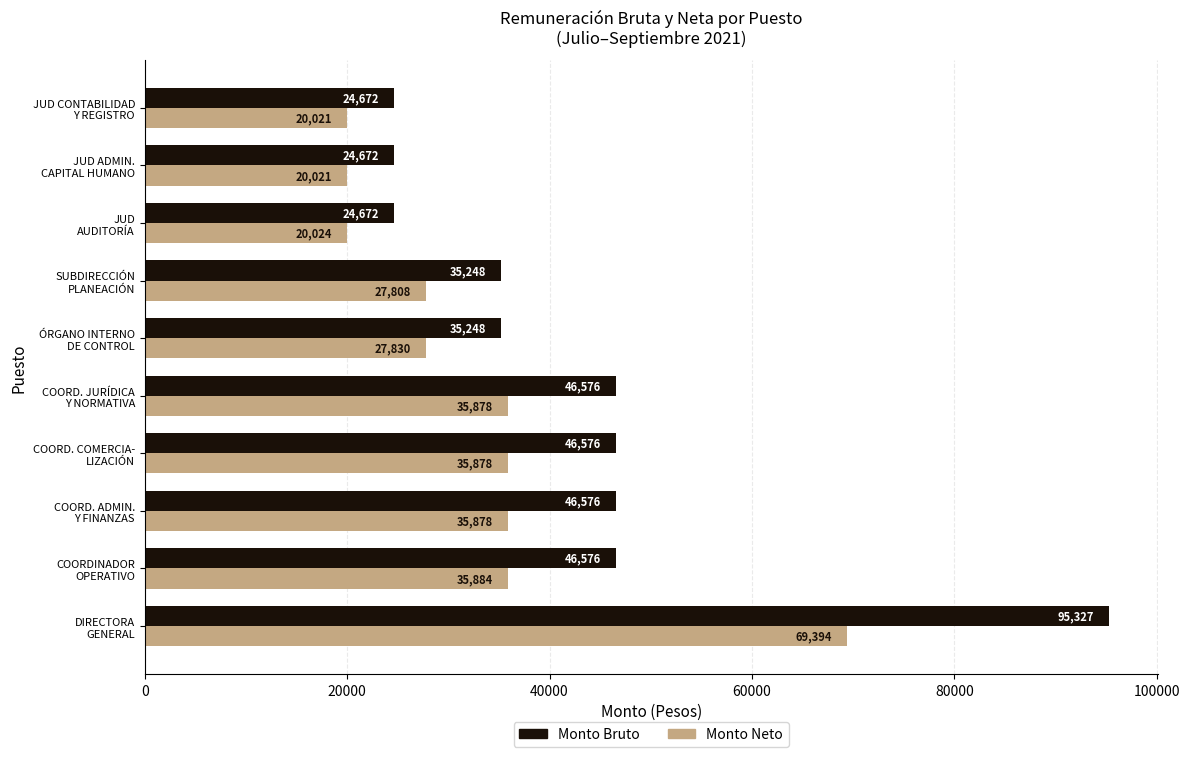

What is the sum of all Monto Bruto values?

426143.0